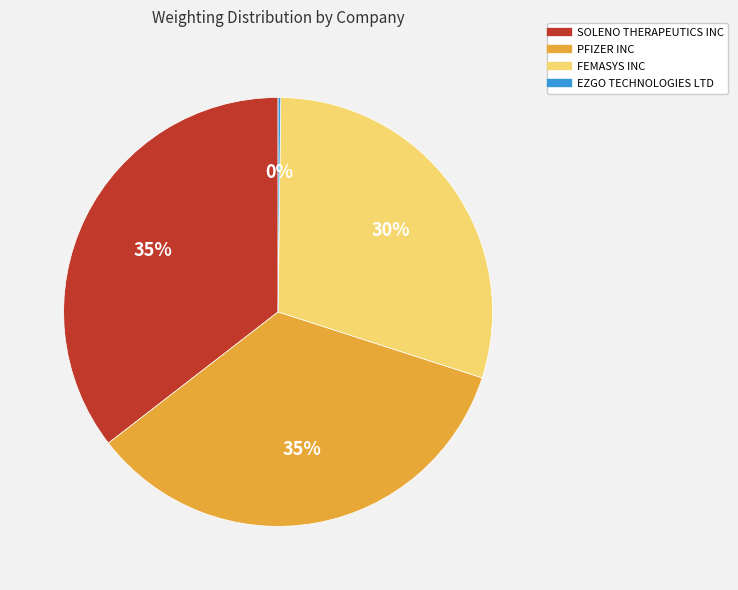

True or false: FEMASYS INC accounts for 43% of the total.

False